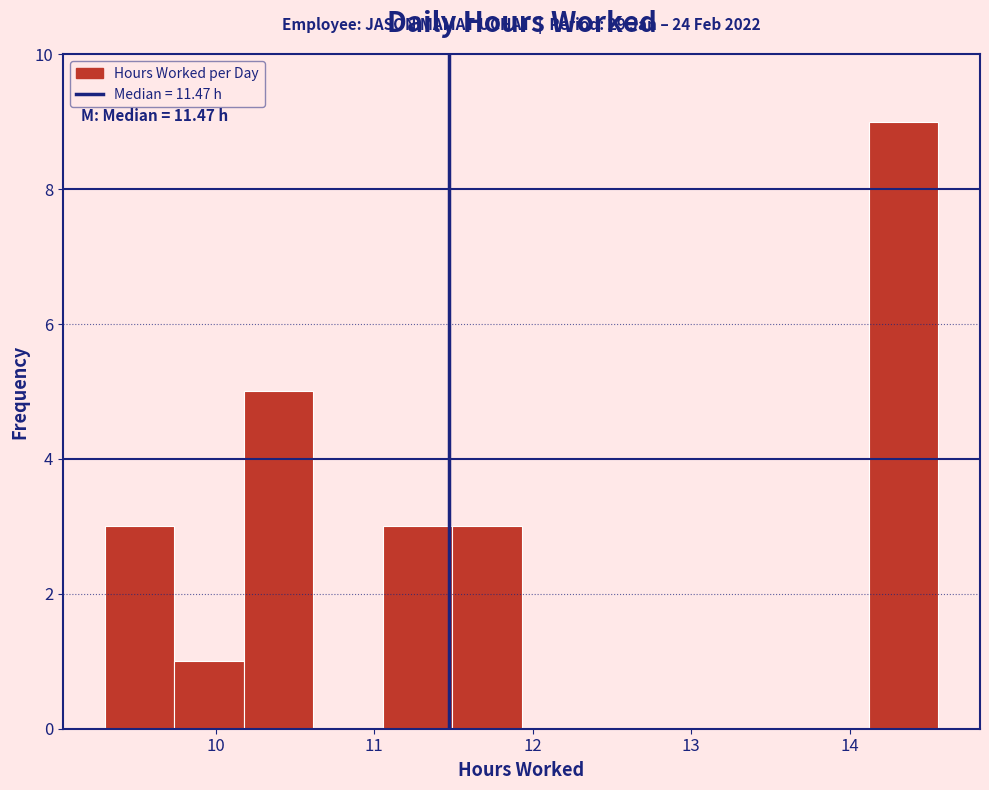

Which range on the x-axis has the tallest bar?

14.1 to 14.6